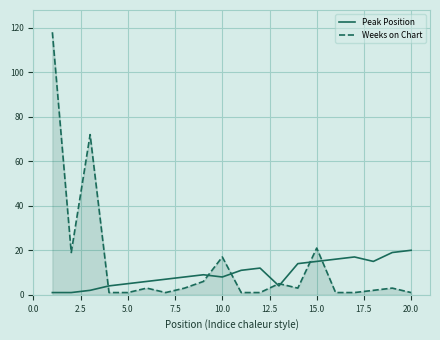

Which series has the largest range (max minus min)?

Weeks on Chart